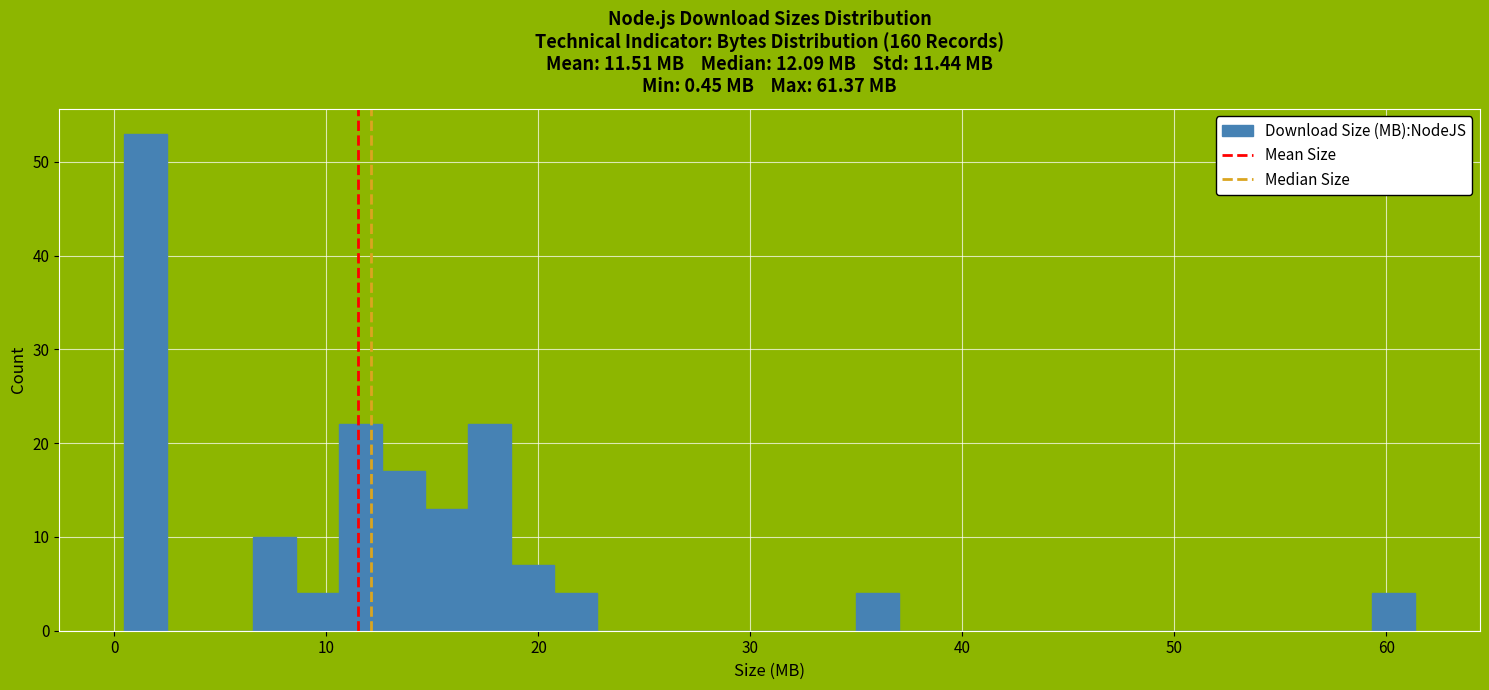

Around what value on the x-axis is the tallest bar? Give the approximate position of its centre, as read against the axis.

1